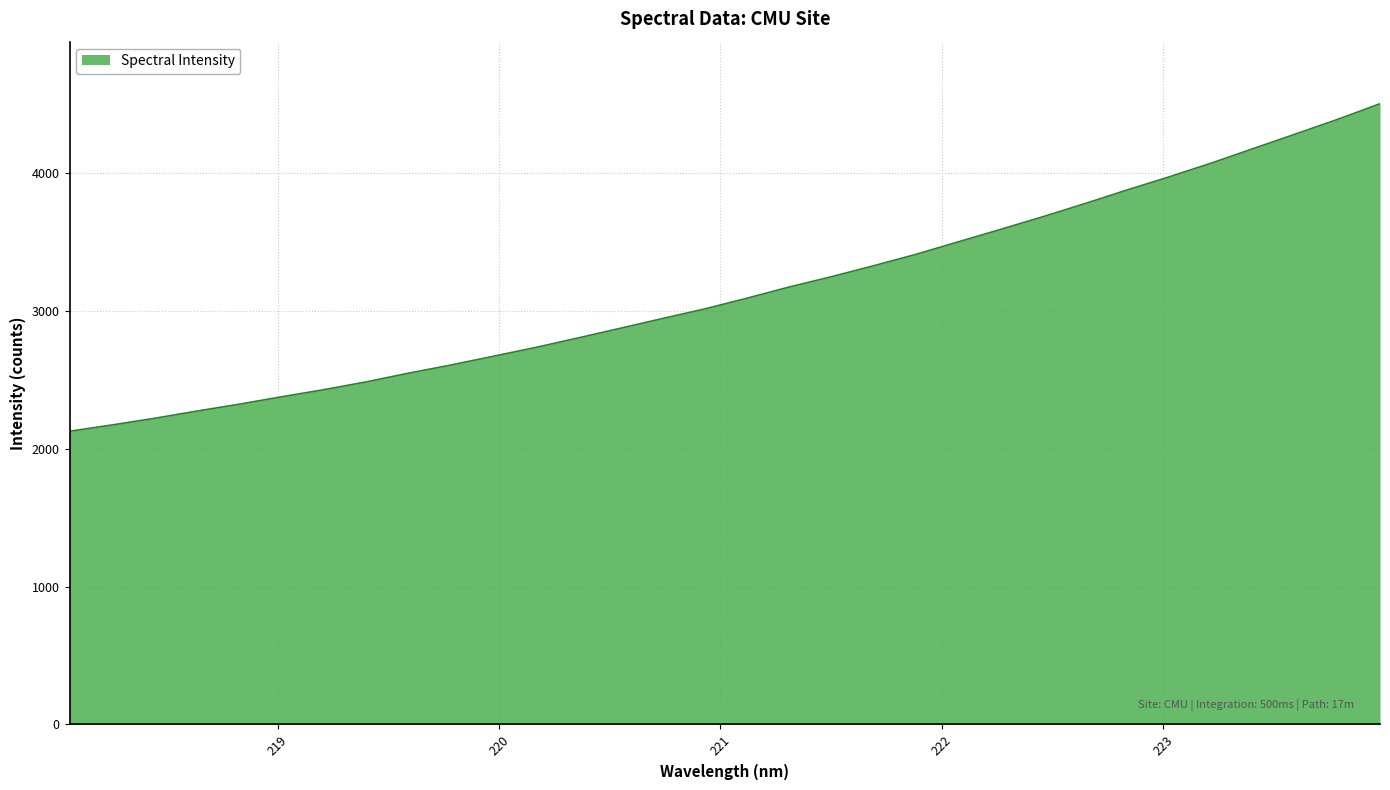

What is the smallest value displayed?

2126.7